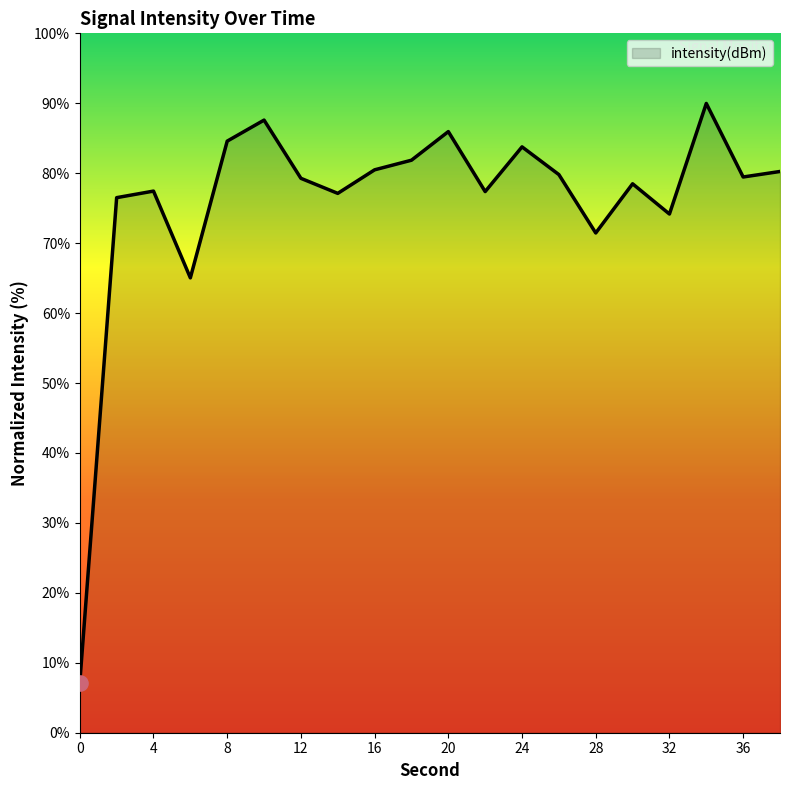

What is the greatest value displayed?

90.0